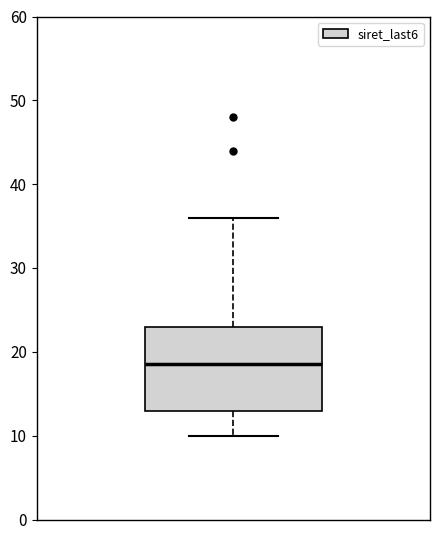

Read this box plot against the y-axis: the position of the median line, the range covered by the box, and the ends of both whiskers. The values are not printed on the chart, so give them approximately, as read against the axis.

median 19, box 13 to 23, whiskers 10 to 36